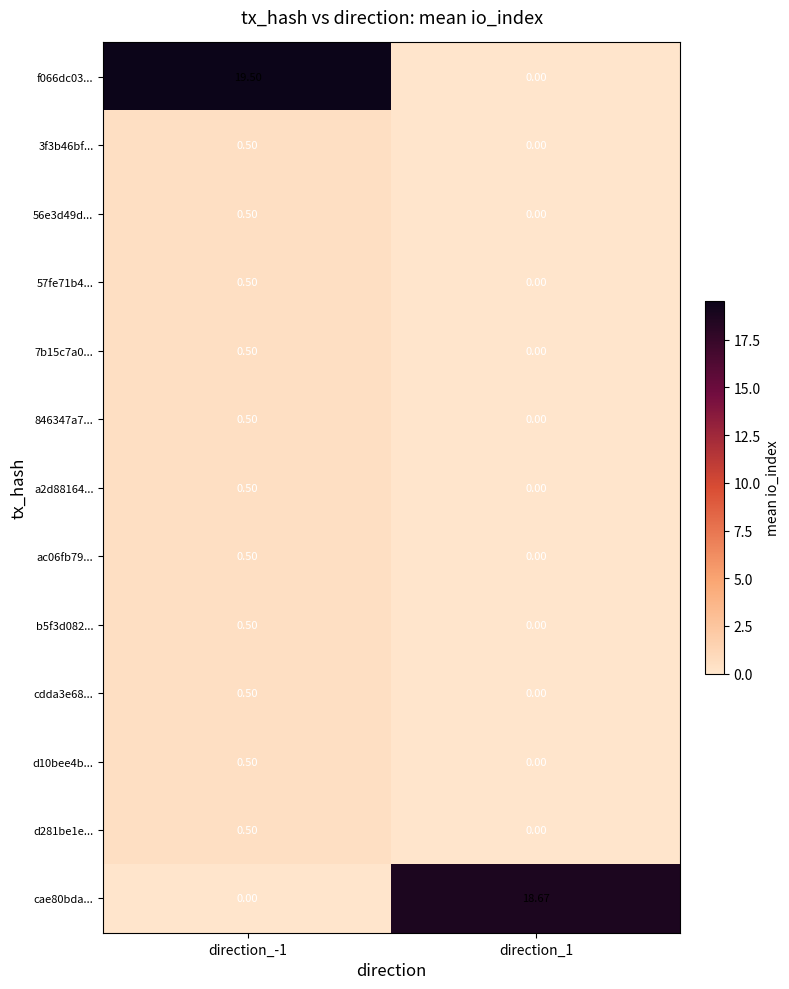

Is the value of 56e3d49d... at direction_-1 greater than the value of a2d88164... at direction_1?

Yes